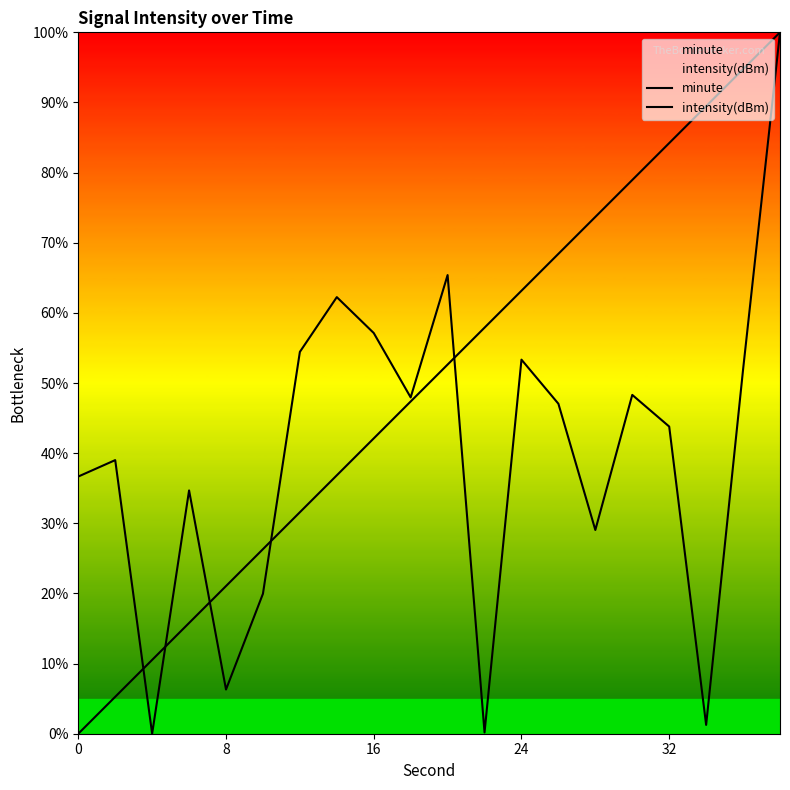

Reading left to right, transcribe all the data shown in this chart.

minute: 0.0	5.3	10.5	15.8	21.1	26.3	31.6	36.8	42.1	47.4	52.6	57.9	63.2	68.4	73.7	78.9	84.2	89.5	94.7	100.0
intensity(dBm): 36.7	39.0	0.0	34.7	6.3	20.0	54.4	62.2	57.1	47.9	65.4	0.2	53.3	47.0	29.0	48.3	43.8	1.3	51.9	100.0